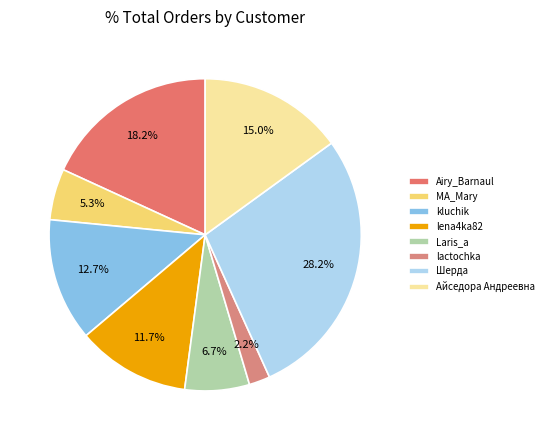

To the nearest percent, what is the average slice percentage?

12%